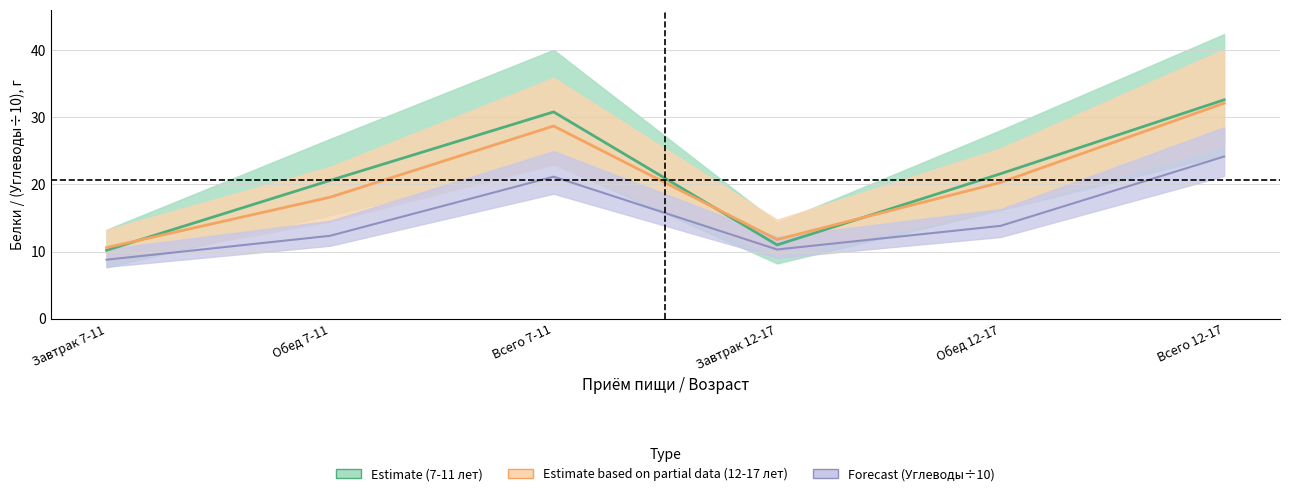

What is the label of the 5th point from the right?

Обед 7-11